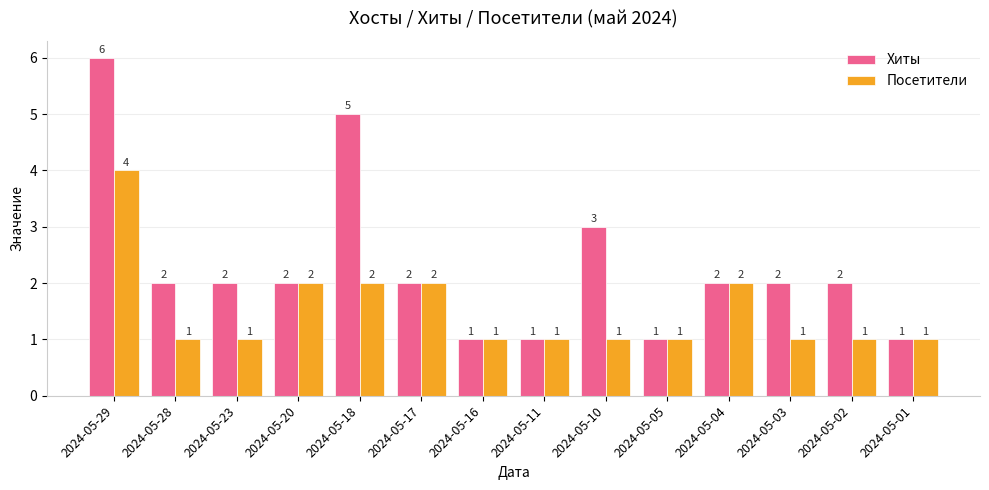

What is the sum of all Посетители values?

21